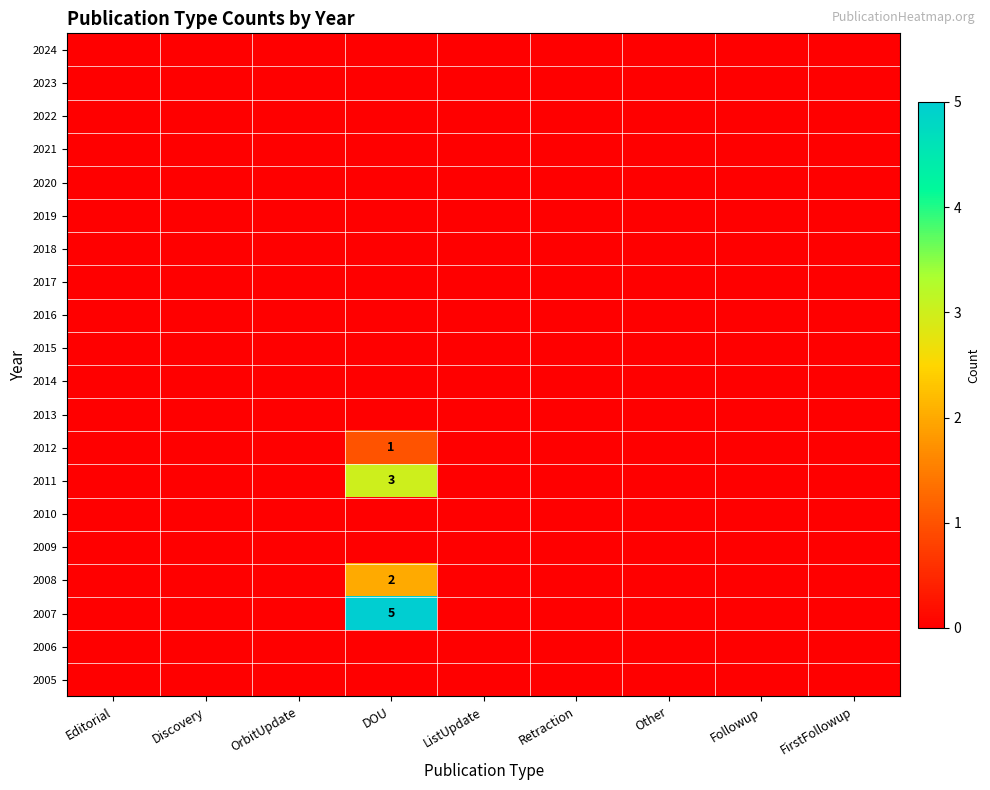

At Discovery, list the series in order from smallest to largest.

2024, 2023, 2022, 2021, 2020, 2019, 2018, 2017, 2016, 2015, 2014, 2013, 2012, 2011, 2010, 2009, 2008, 2007, 2006, 2005